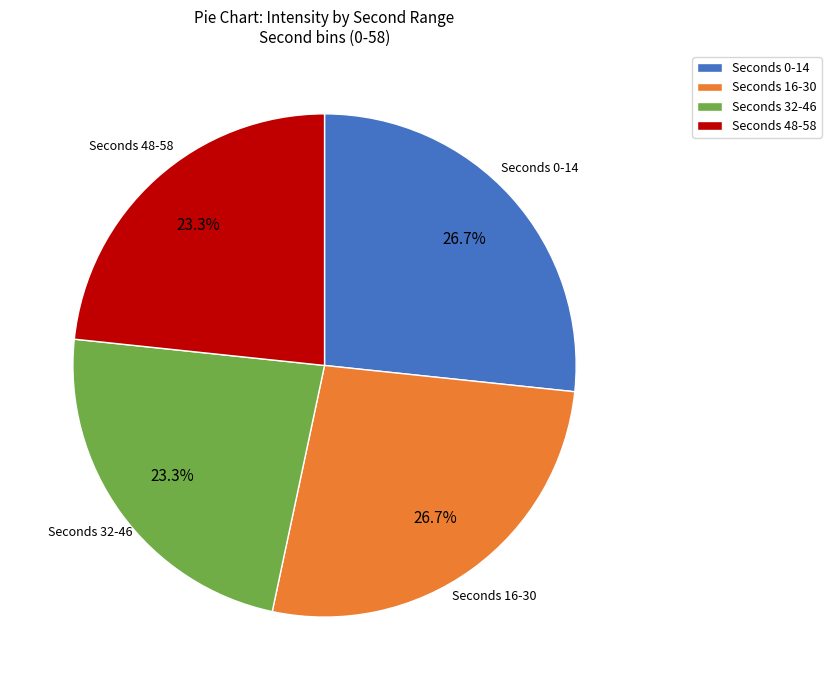

How many segments does this pie chart have?

4